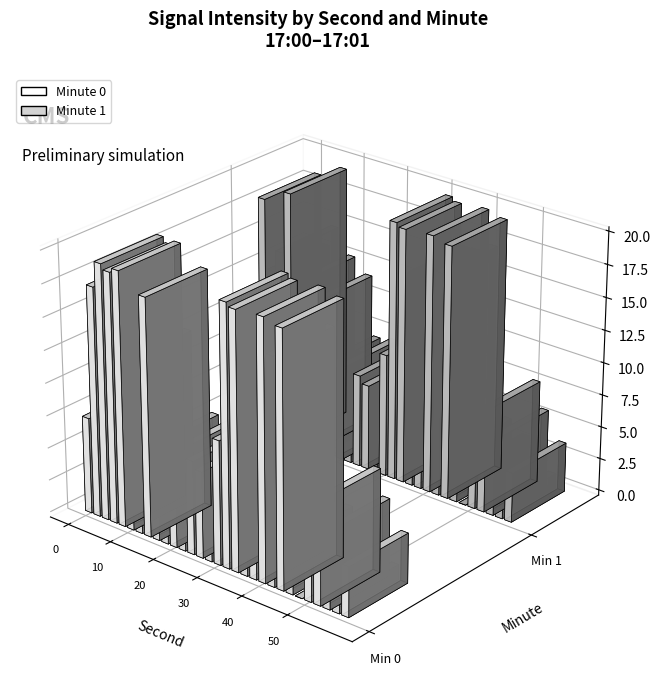

What is the difference between the maximum and minimum values in the 0 series?

19.9